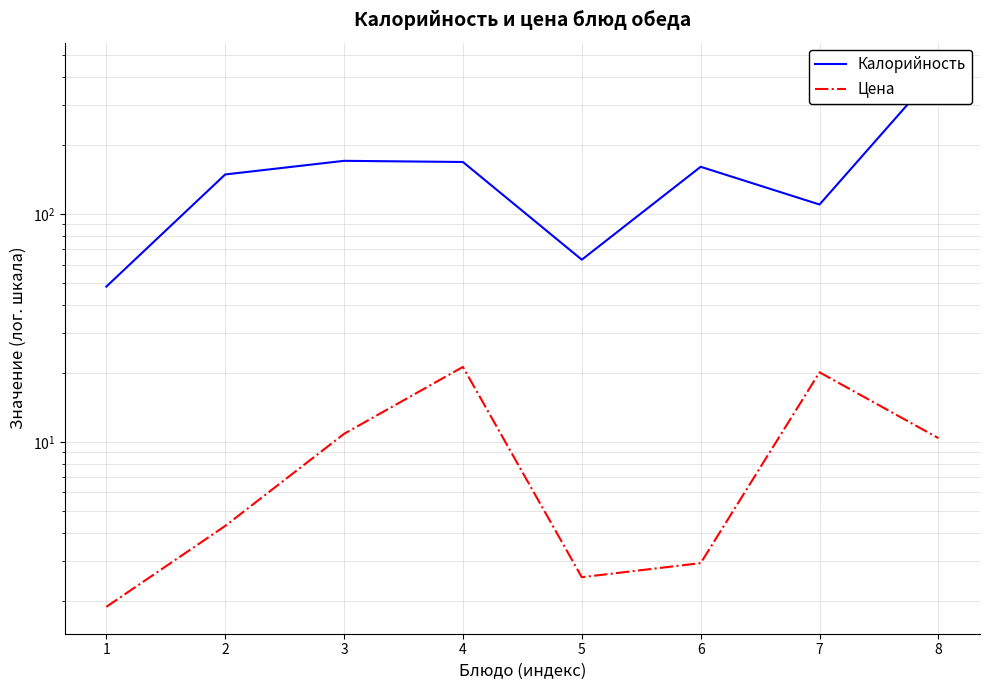

Is it true that Калорийность equals 149.0 at 2?

True